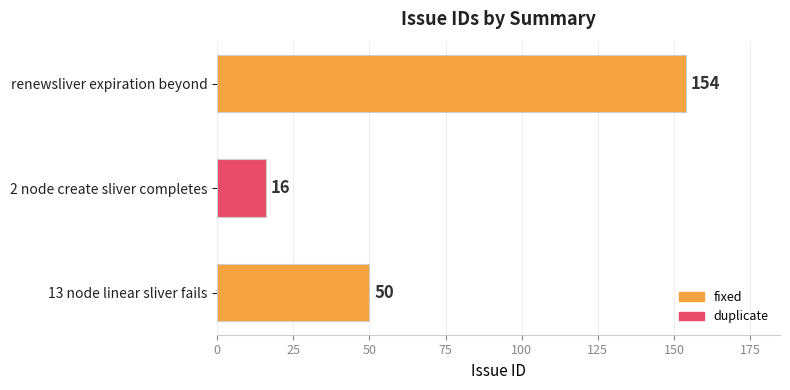

Reading bottom to top, extract all data points from this chart.

50	16	154